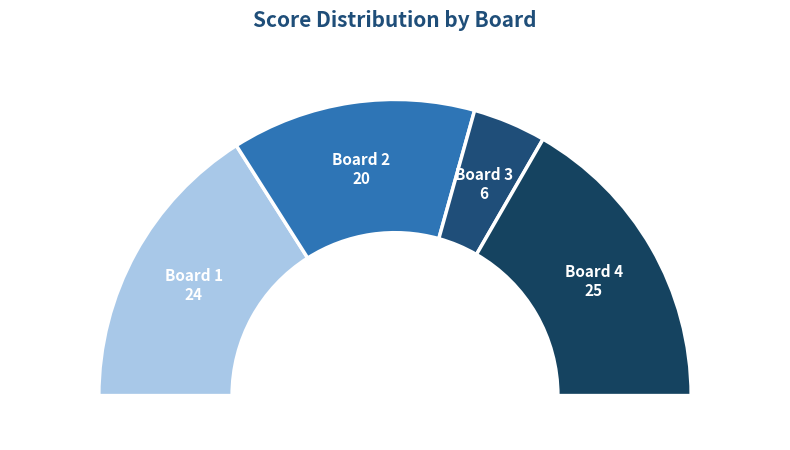

Approximately how many times larger is the value at Board 3 compared to Board 2?

0.3